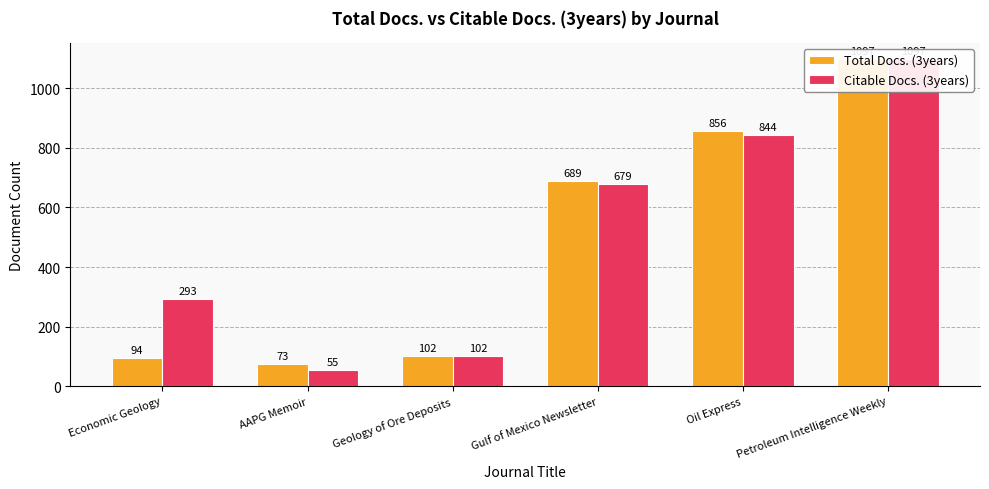

What is the label of the 1st bar from the left?

Economic Geology